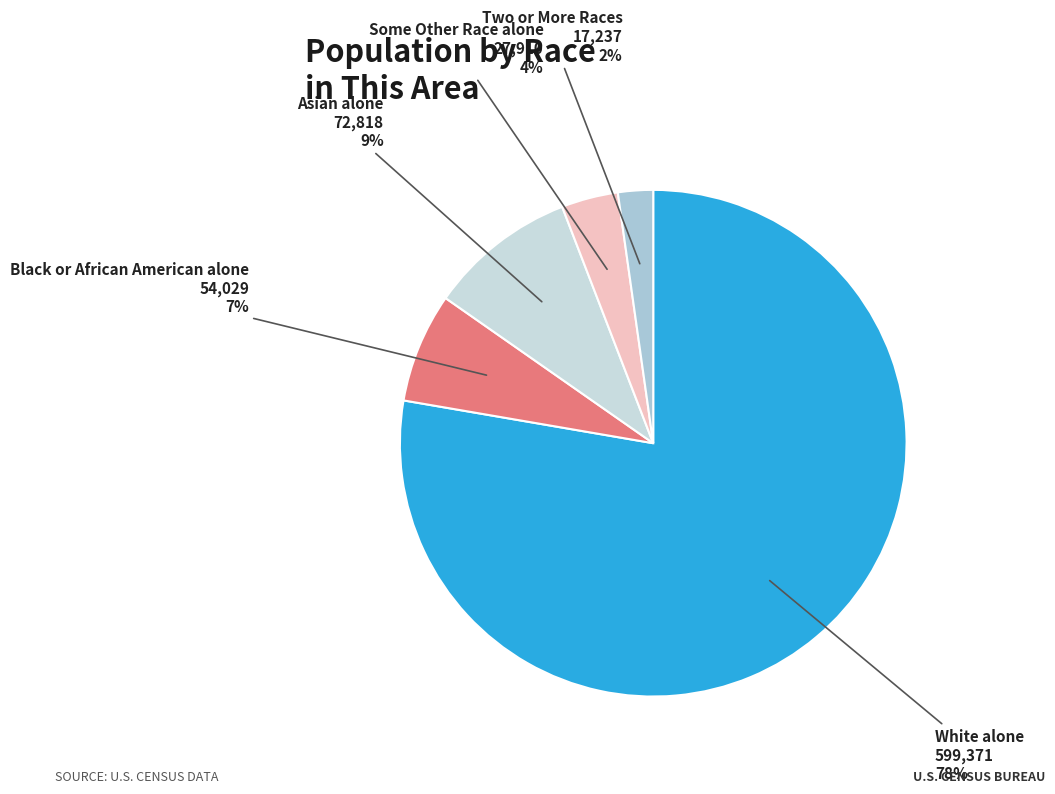

How many segments does this pie chart have?

5